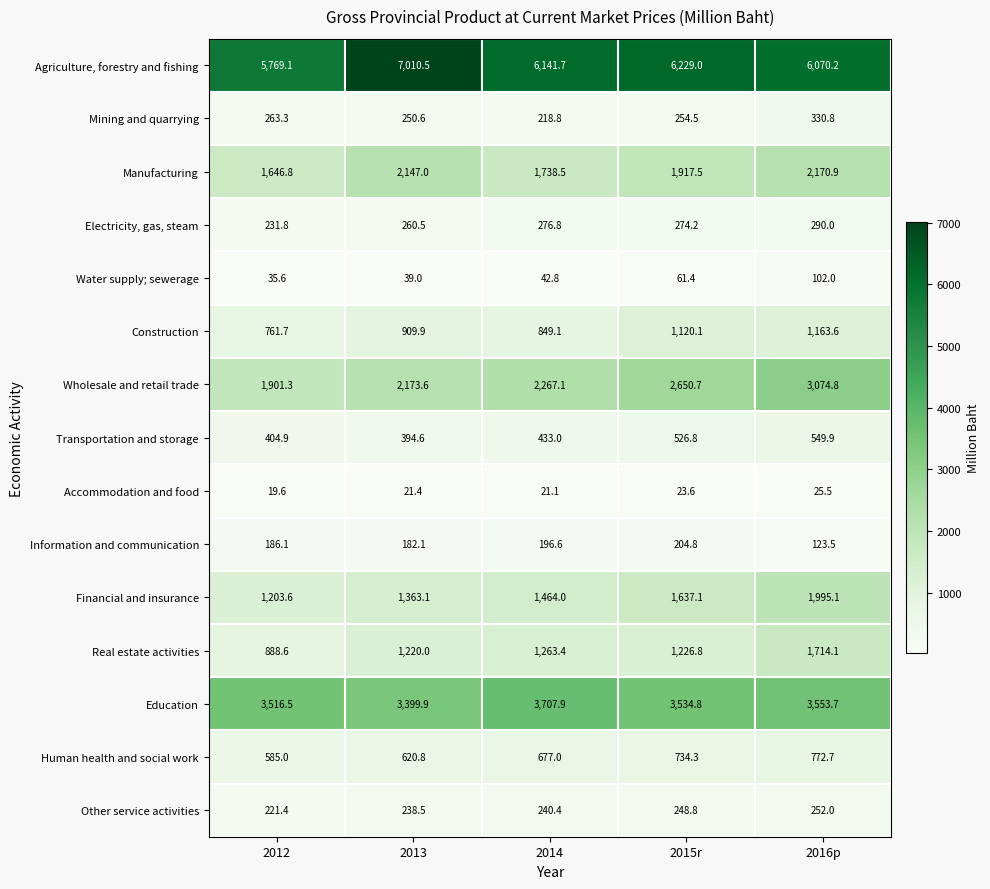

Is the value of Electricity, gas, steam at 2016p greater than the value of Mining and quarrying at 2013?

Yes